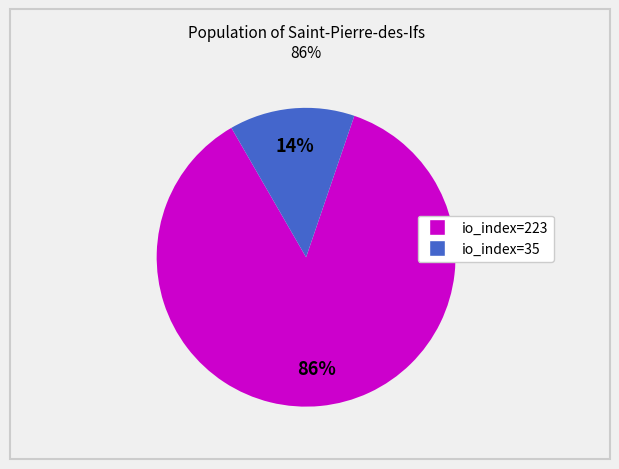

To the nearest percent, what is the average slice percentage?

50%